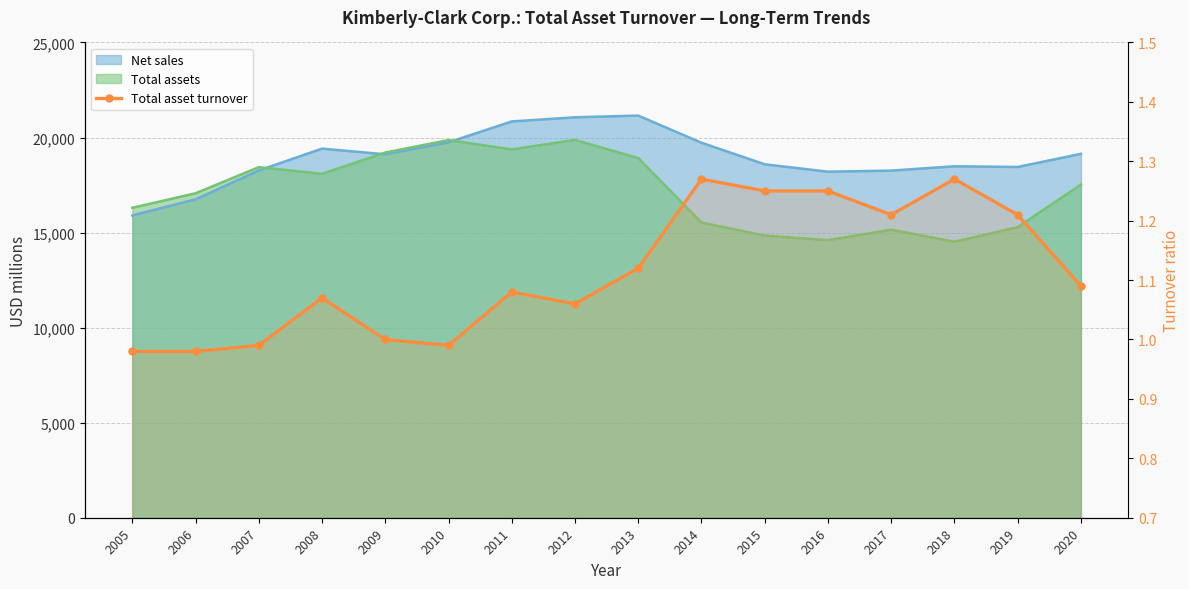

Count the number of categories in the chart.

16